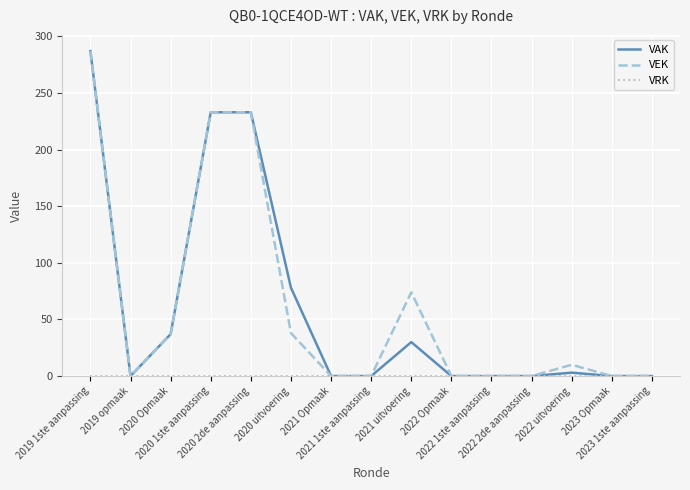

How many values in the VAK series exceed 0?

7